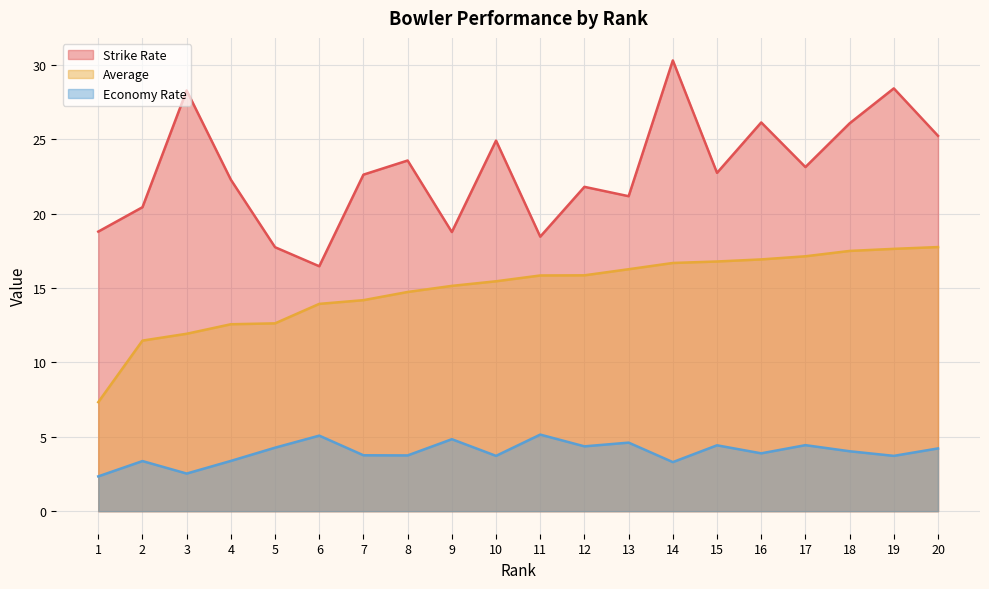

Which series has the largest total across all categories?

Strike Rate